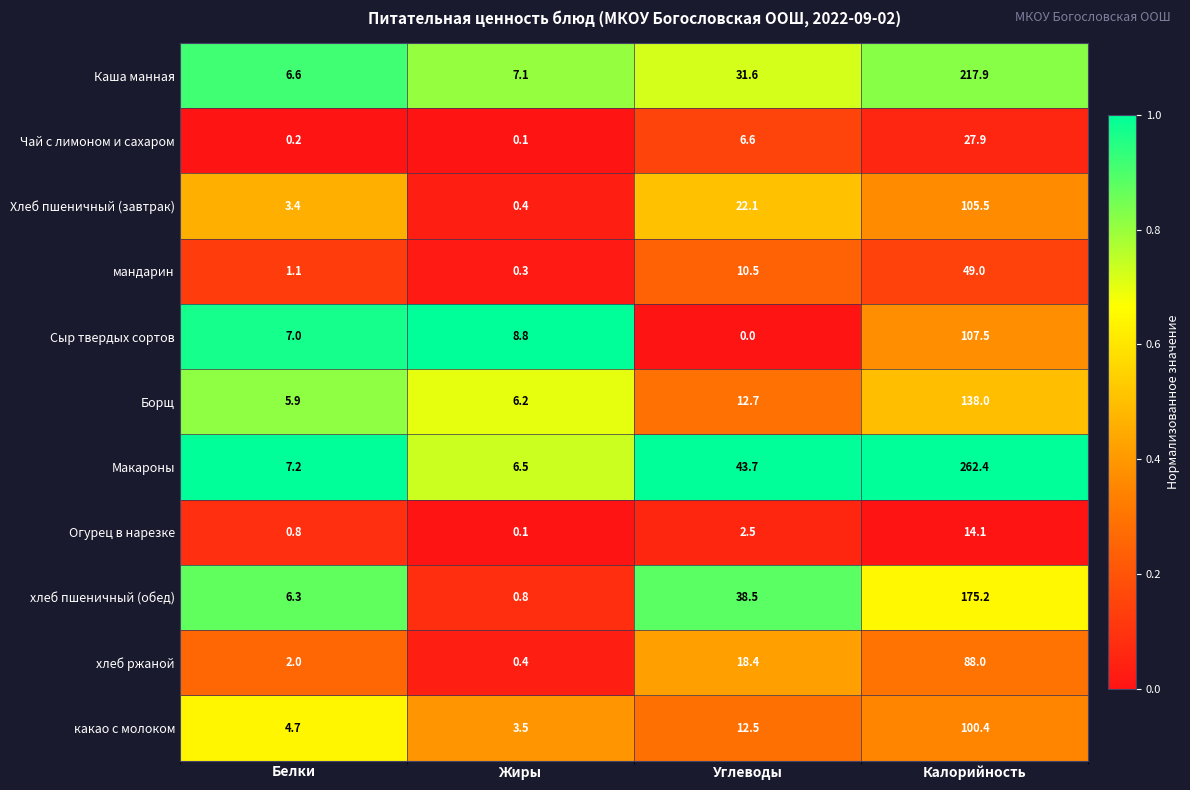

Where is Огурец в нарезке nearest to the value 7?

Углеводы